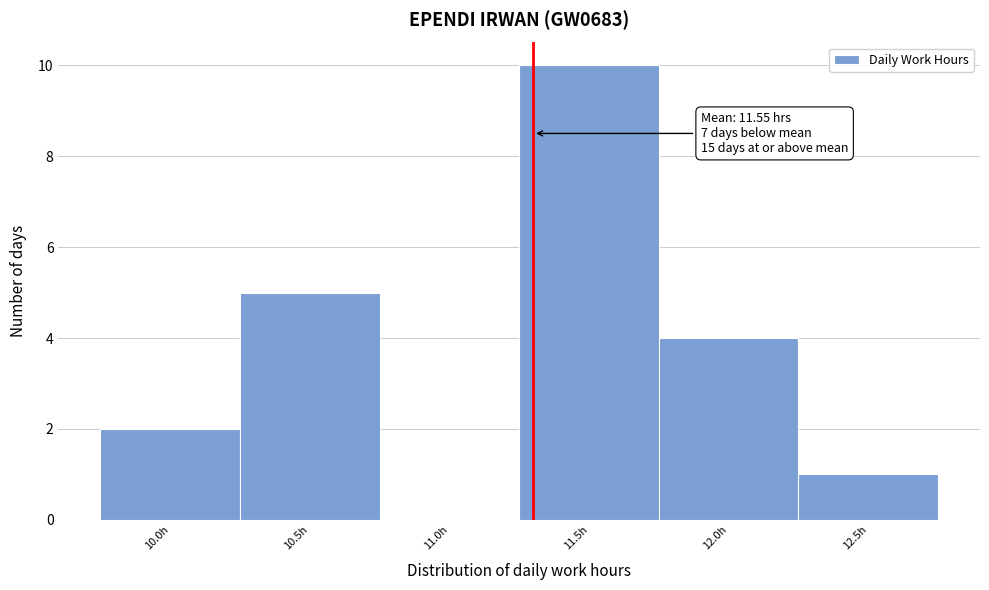

Reading right to left, transcribe all the data shown in this chart.

12.5h=1	12.0h=4	11.5h=10	11.0h=0	10.5h=5	10.0h=2